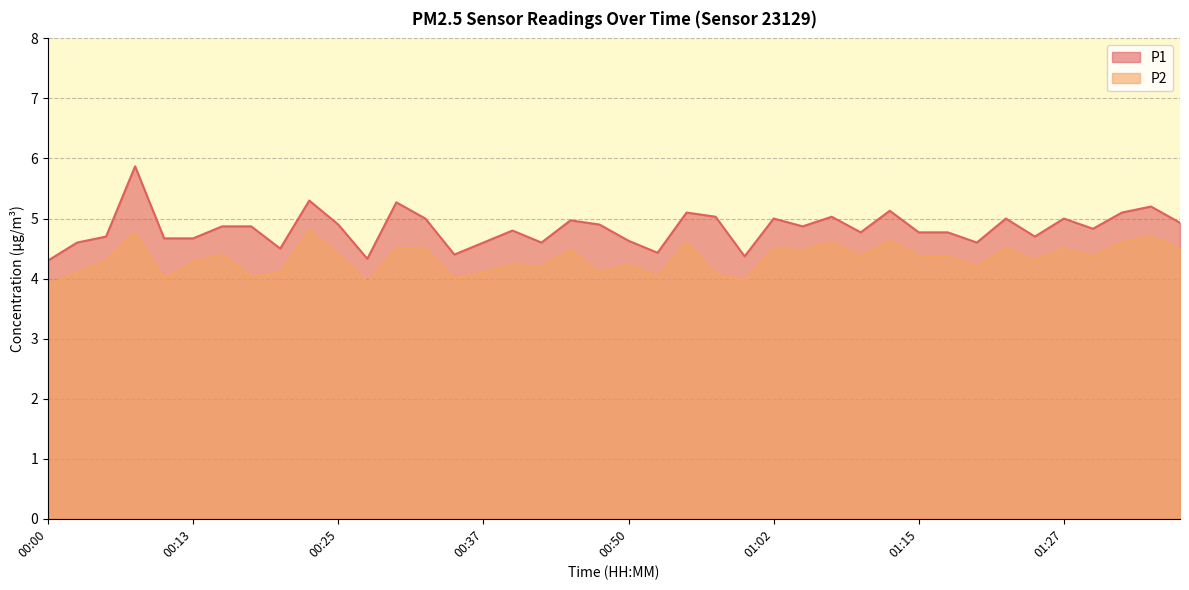

What is the value of the P2 point at the 23rd from the left?

4.6